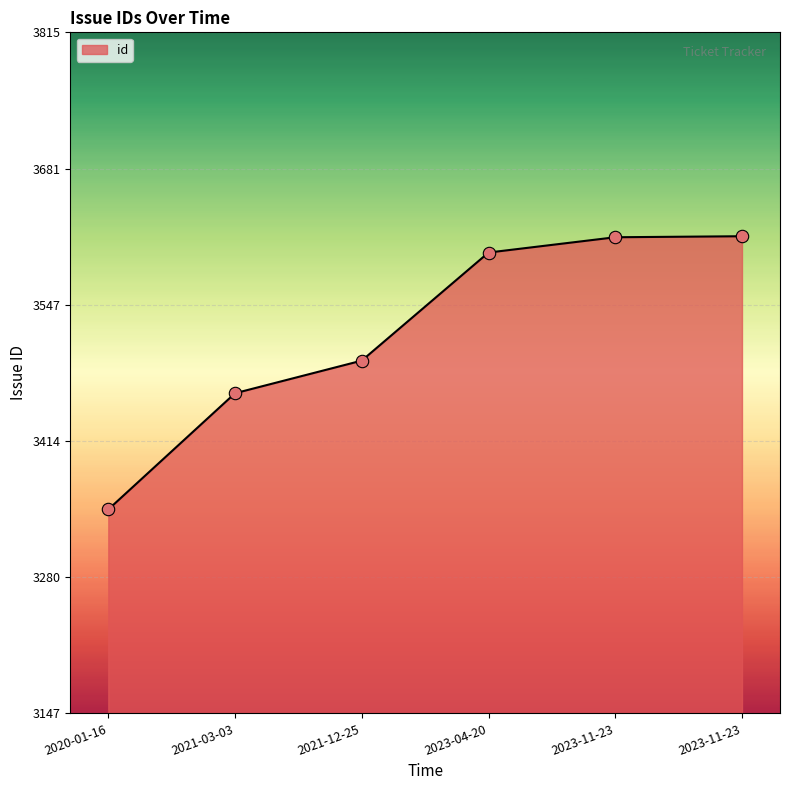

What is the change in value from 2021-03-03 to 2023-11-23?

+153